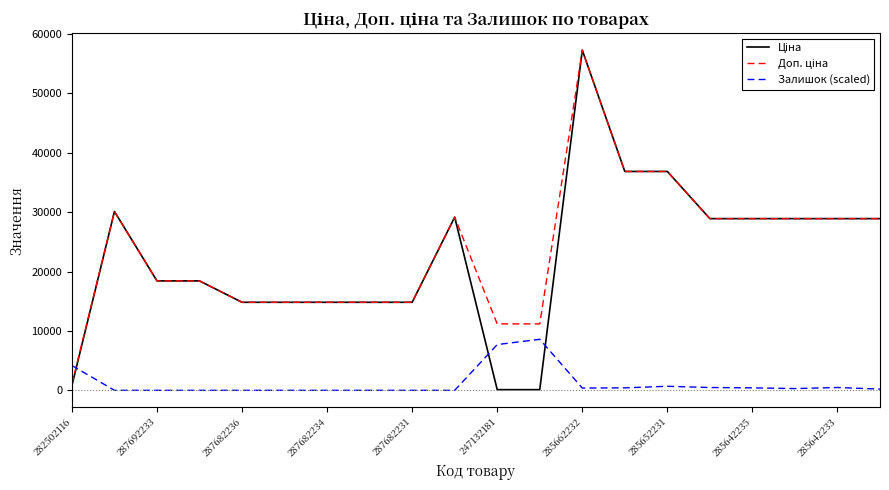

Count the number of data series in this chart.

3